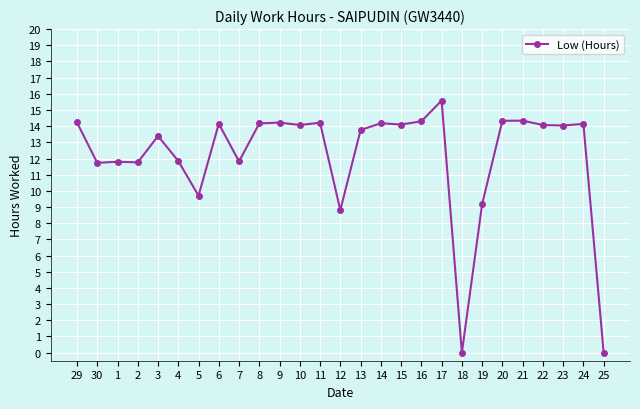

What is the label of the 15th point from the left?

13